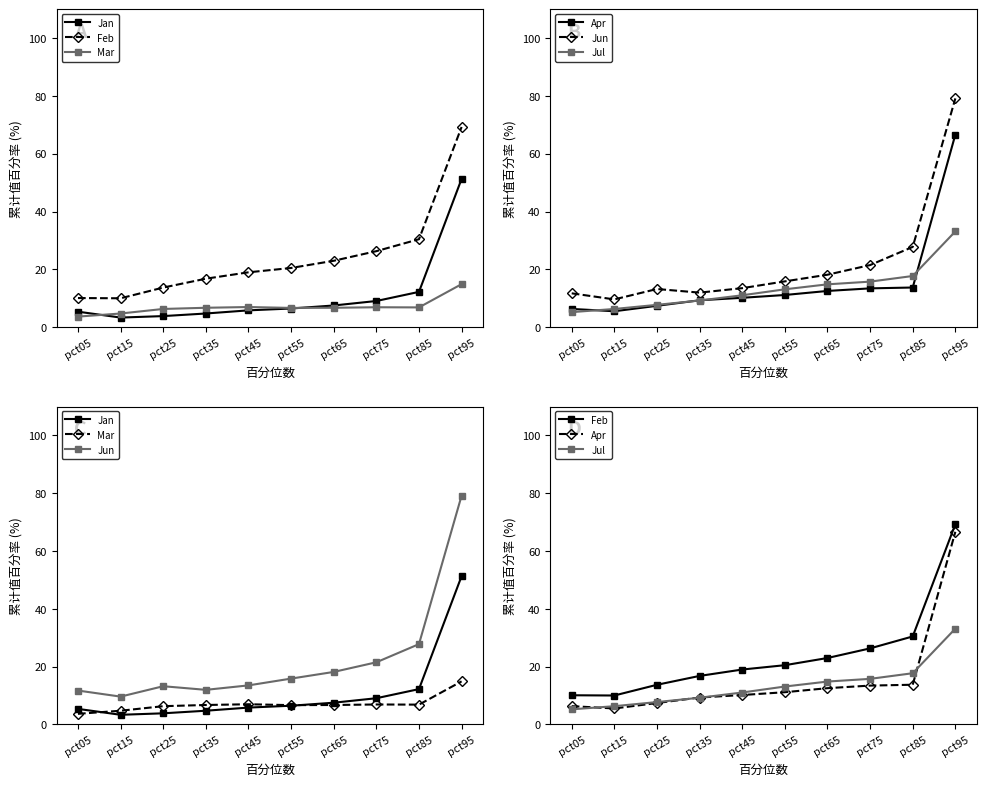

What is the value of the Apr point at the 6th from the left?

11.2